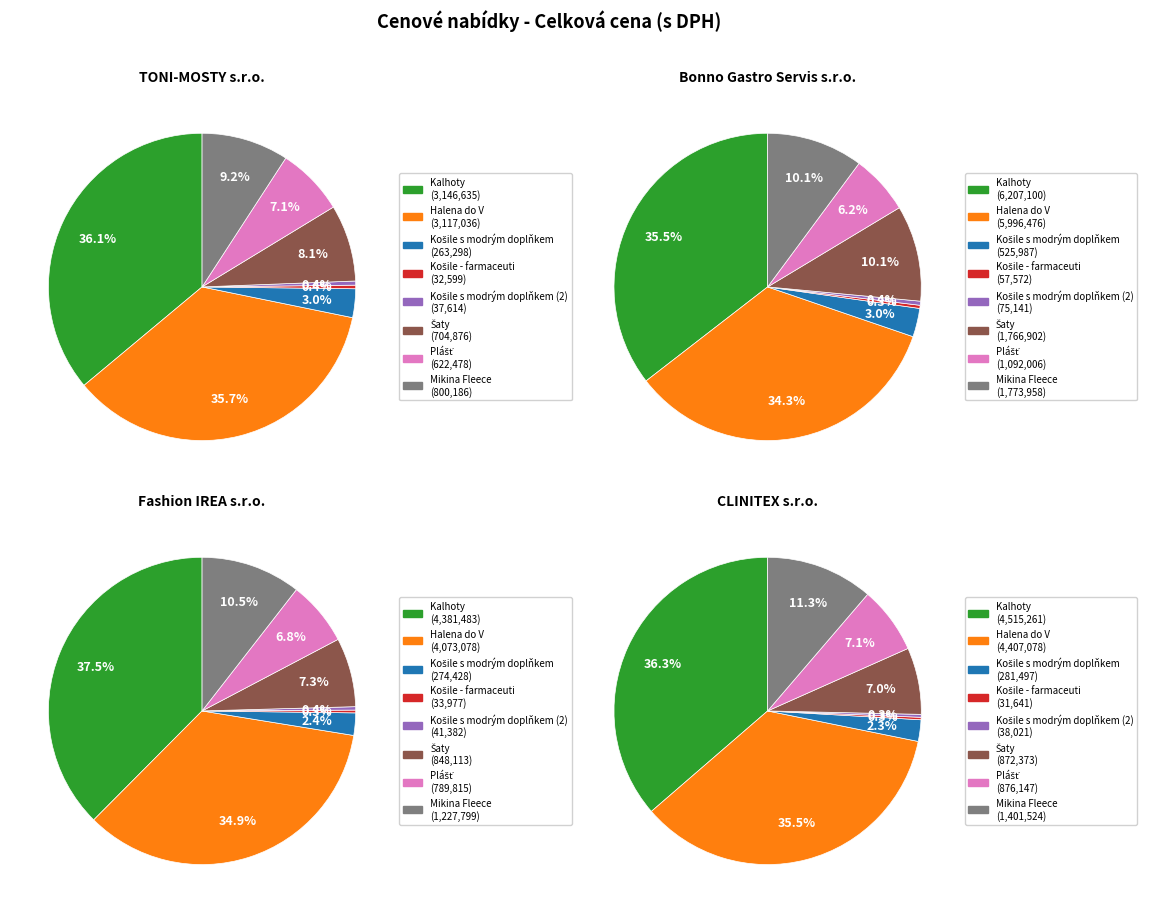

What is the difference between the highest and lowest values at Halena do V?

2879439.7